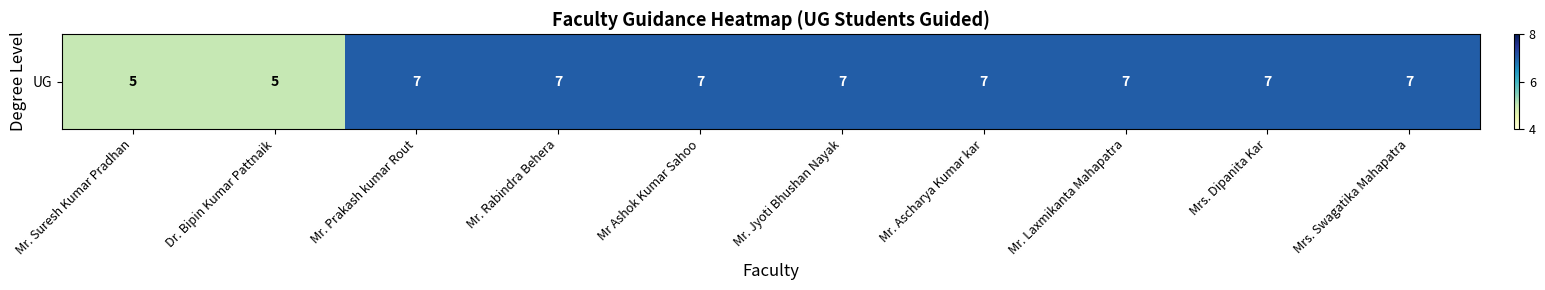

List the labels in order of value, smallest first.

Mr. Suresh Kumar Pradhan, Dr. Bipin Kumar Pattnaik, Mr. Prakash kumar Rout, Mr. Rabindra Behera, Mr Ashok Kumar Sahoo, Mr. Jyoti Bhushan Nayak, Mr. Ascharya Kumar kar, Mr. Laxmikanta Mahapatra, Mrs. Dipanita Kar, Mrs. Swagatika Mahapatra